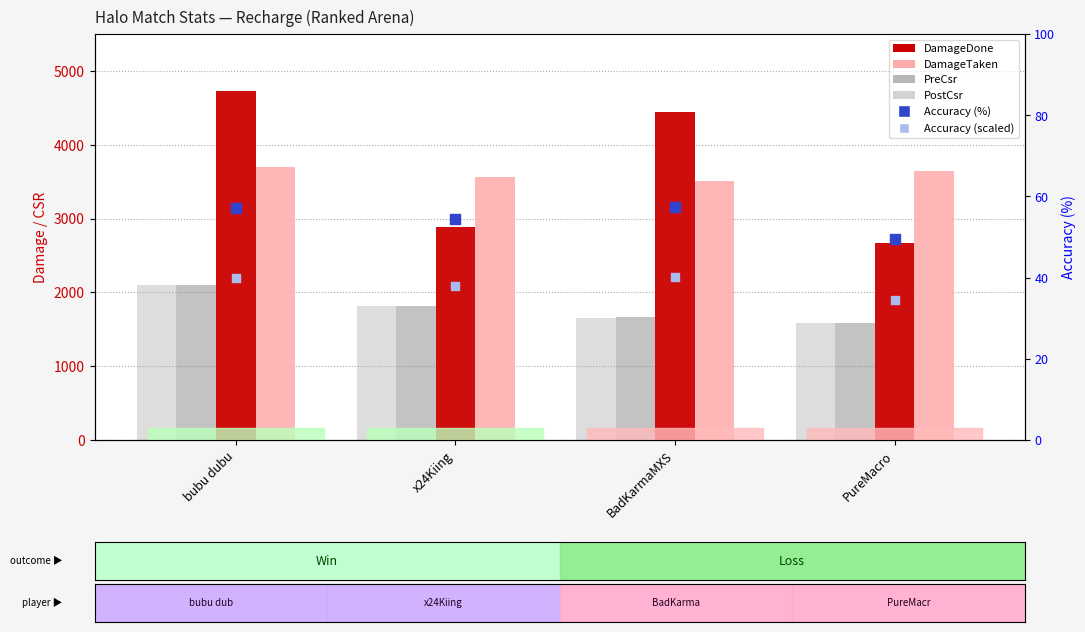

Is the value of DamageDone at bubu dubu greater than the value of PreCsr at x24Kiing?

Yes